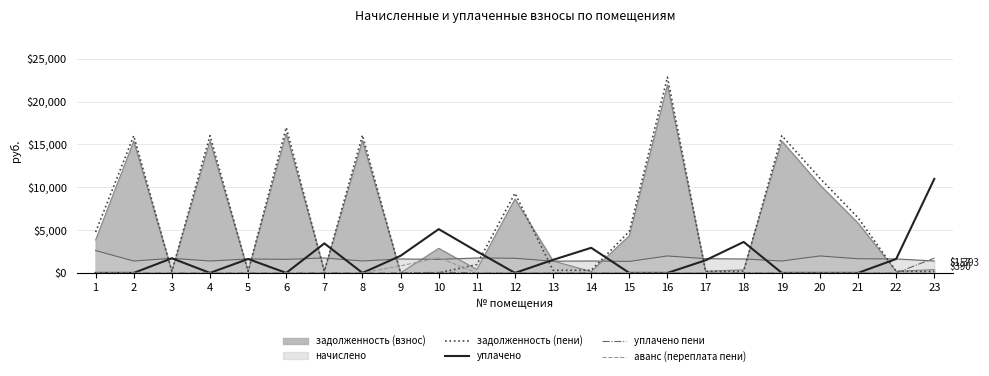

True or false: задолженность (пени) and уплачено пени cross at least once.

True